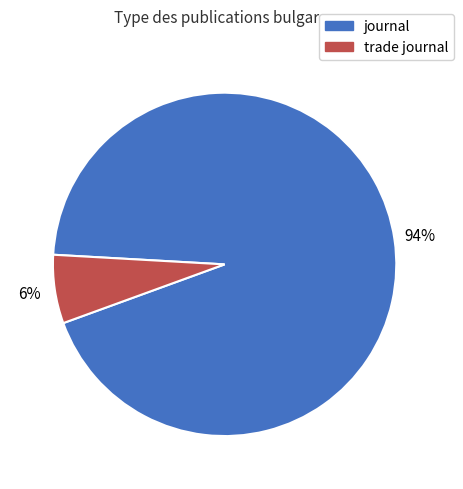

Which has a higher value, journal or trade journal?

journal